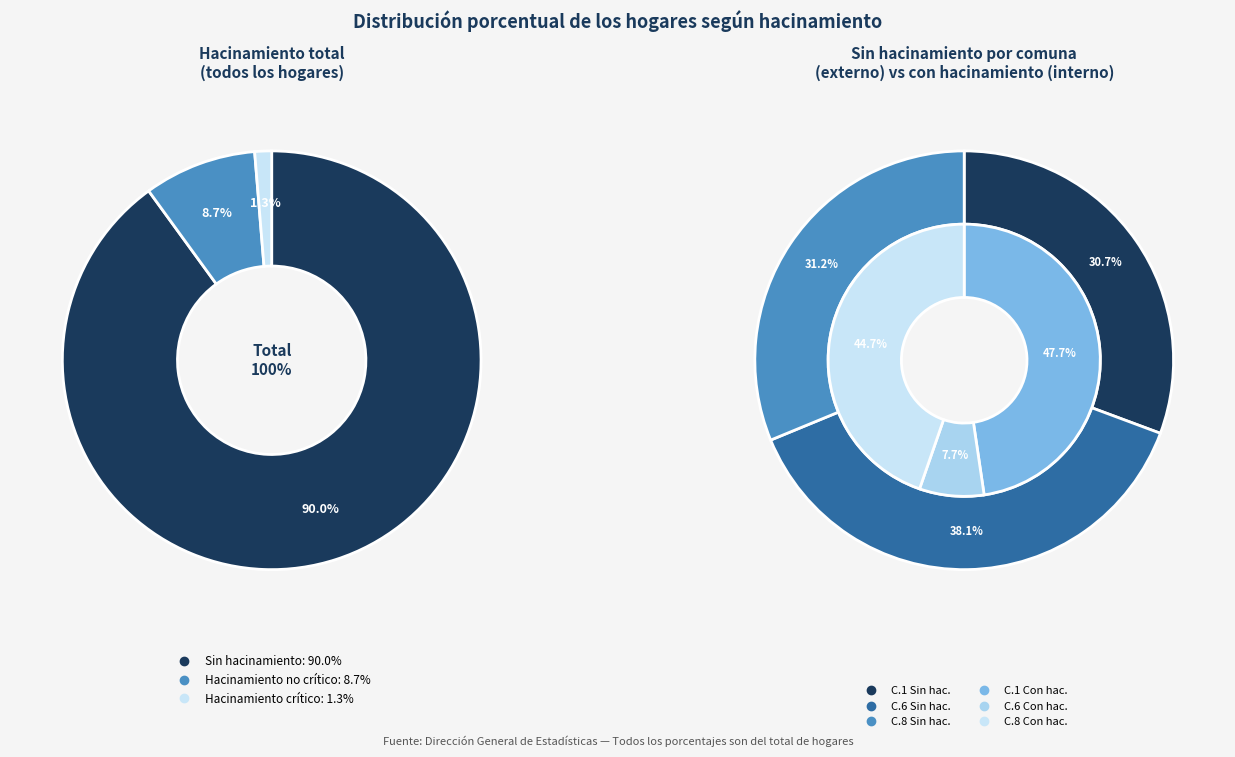

True or false: Hacinamiento crítico accounts for 12% of the total.

False